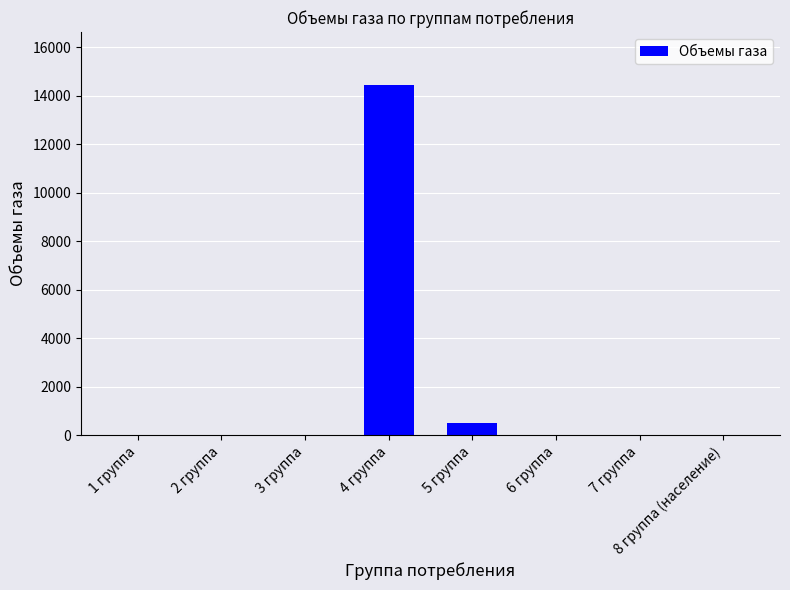

What is the sum of all values?

15000.1